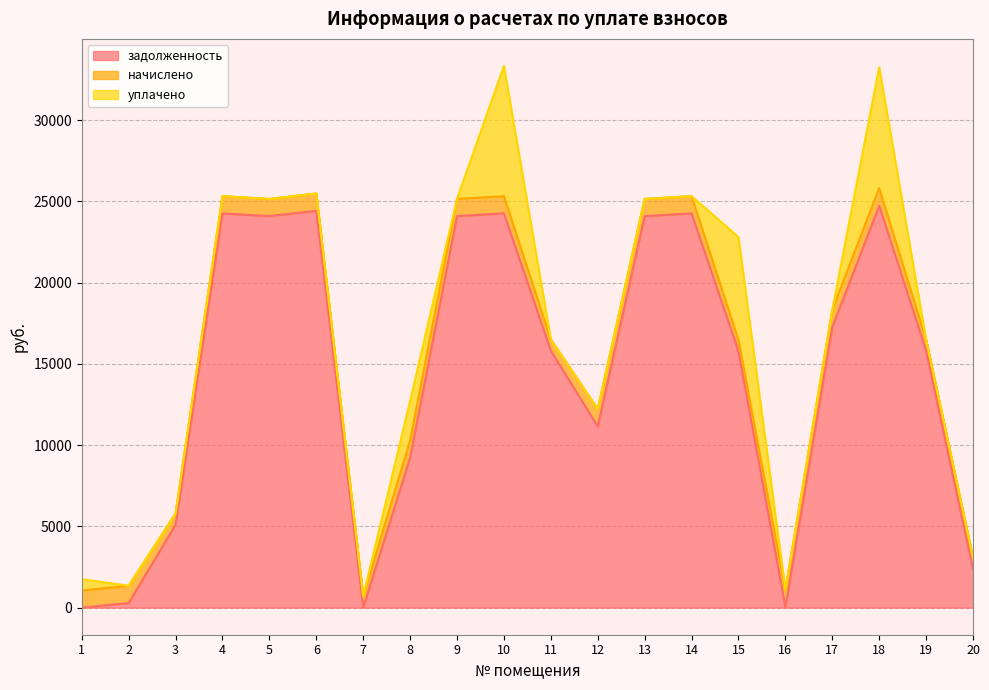

What is the highest value of the задолженность series?

24731.7